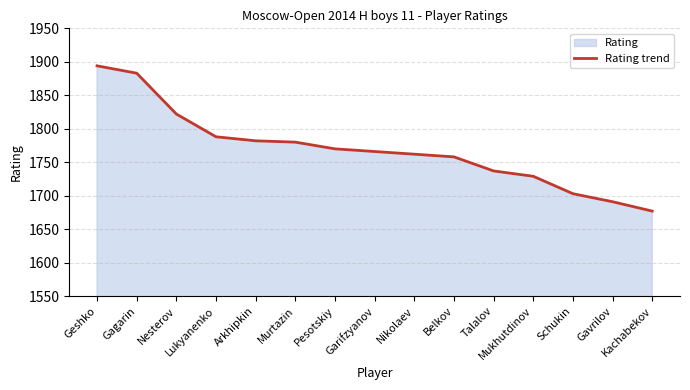

How many lines are shown in the chart?

1